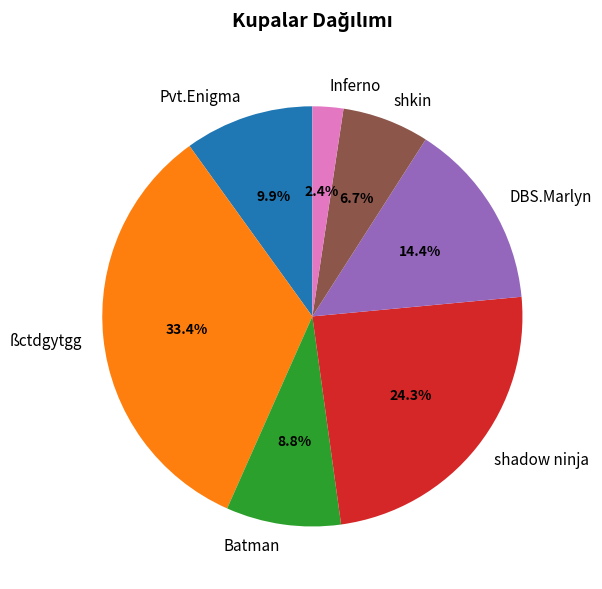

To the nearest percent, what portion does shkin represent?

7%